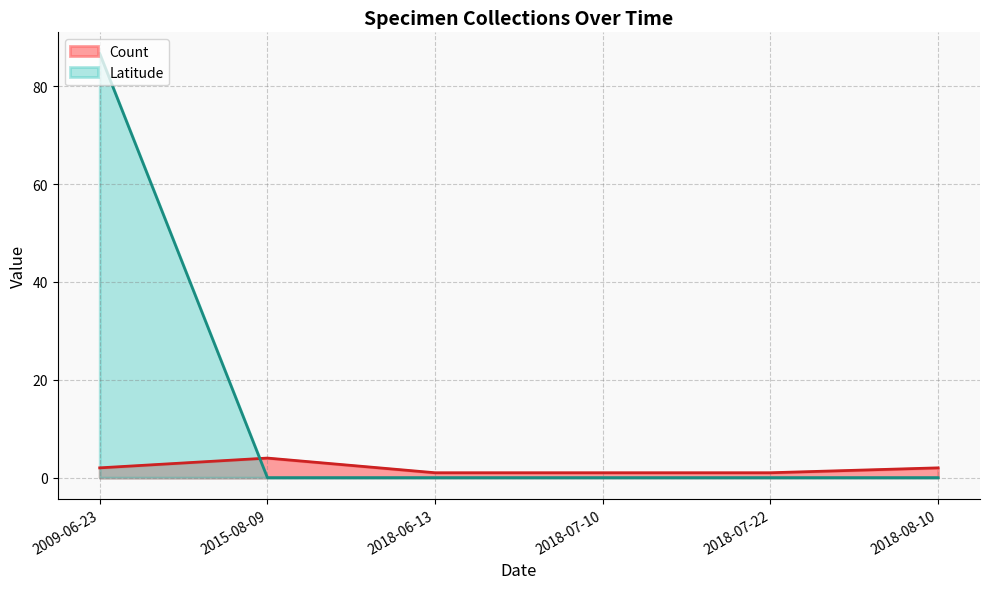

How many distinct data groups are displayed?

2